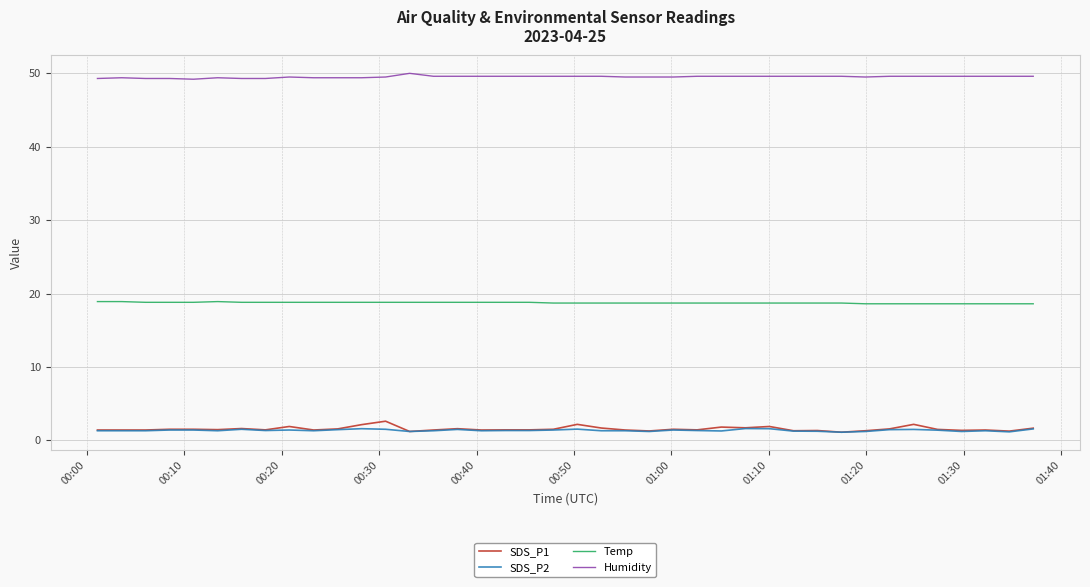

Which series has the largest total across all categories?

Humidity